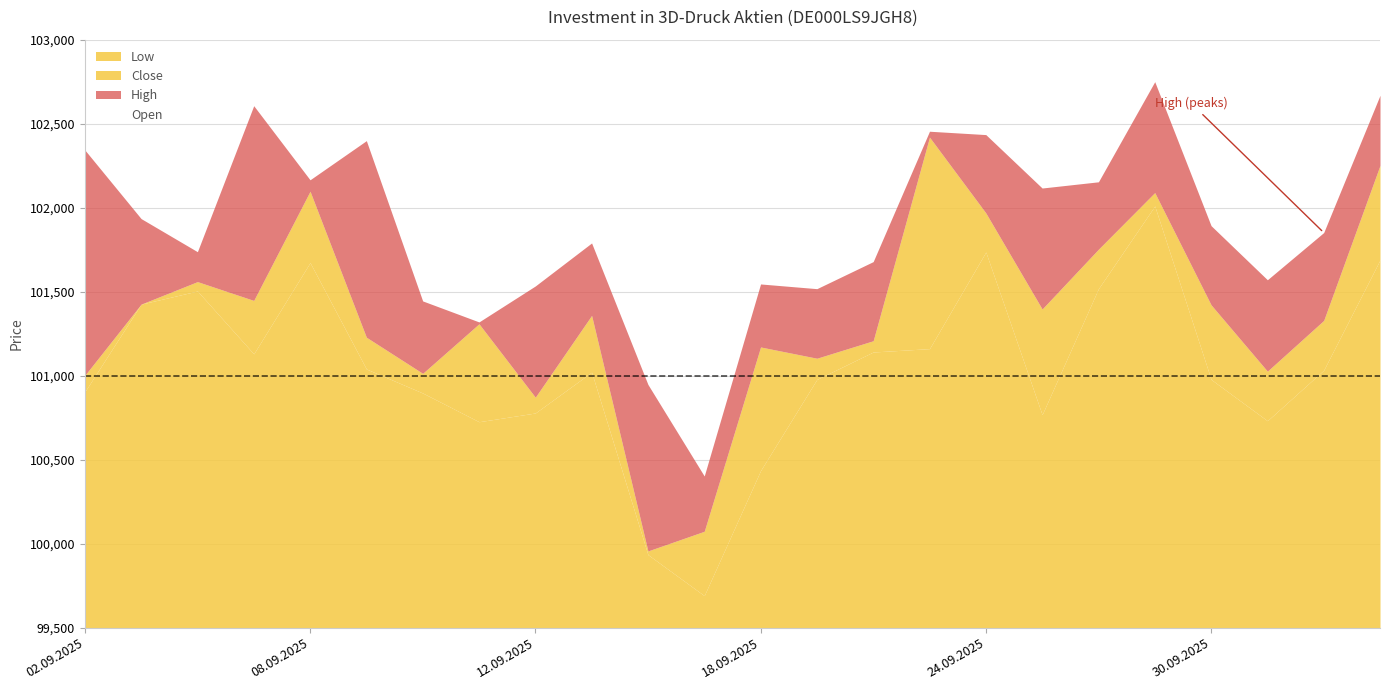

How many interior local valleys does the Close series have?

7